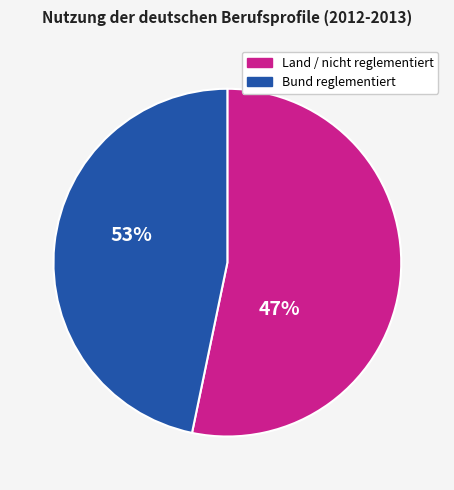

Rank the categories by value from highest to lowest.

Land / nicht reglementiert, Bund reglementiert